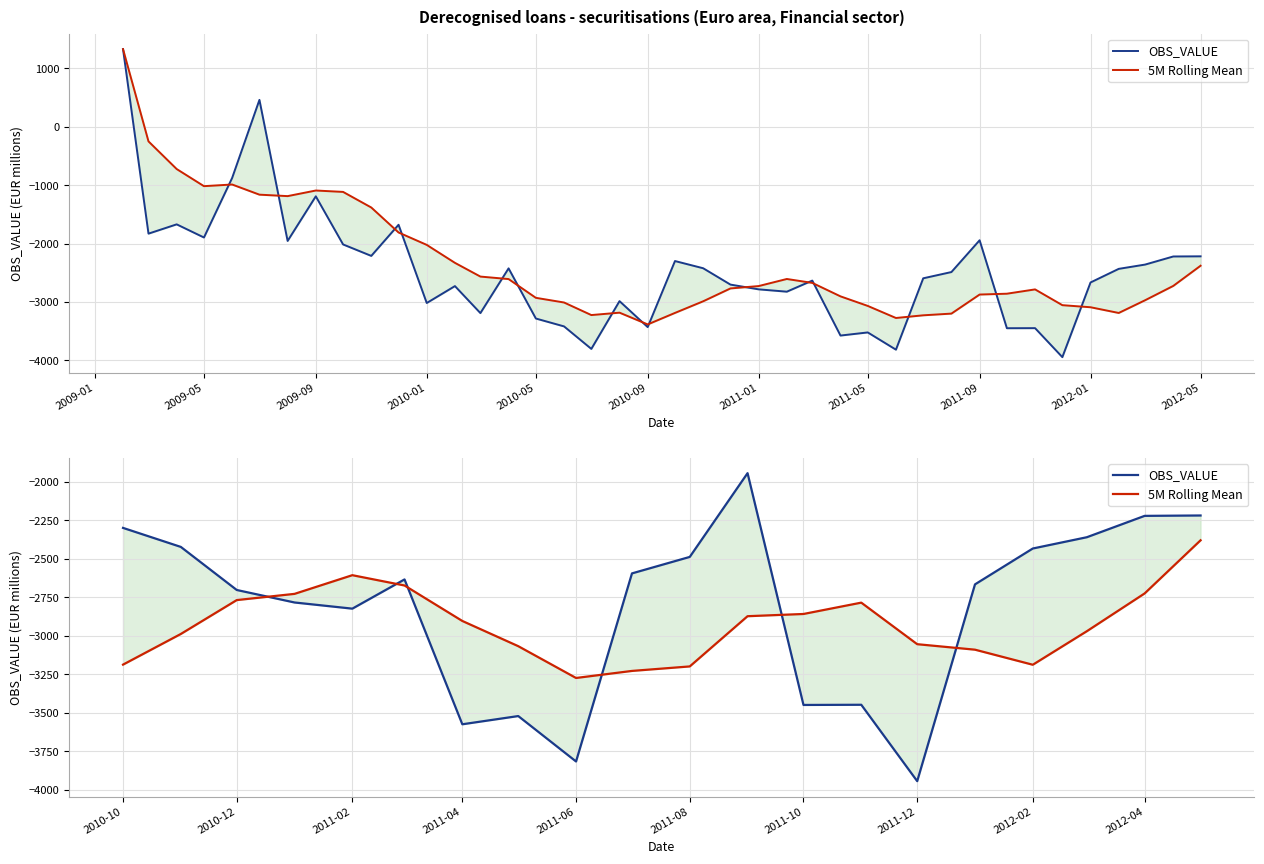

After their last crossing, which series has the higher values: 5M Rolling Mean or OBS_VALUE?

OBS_VALUE